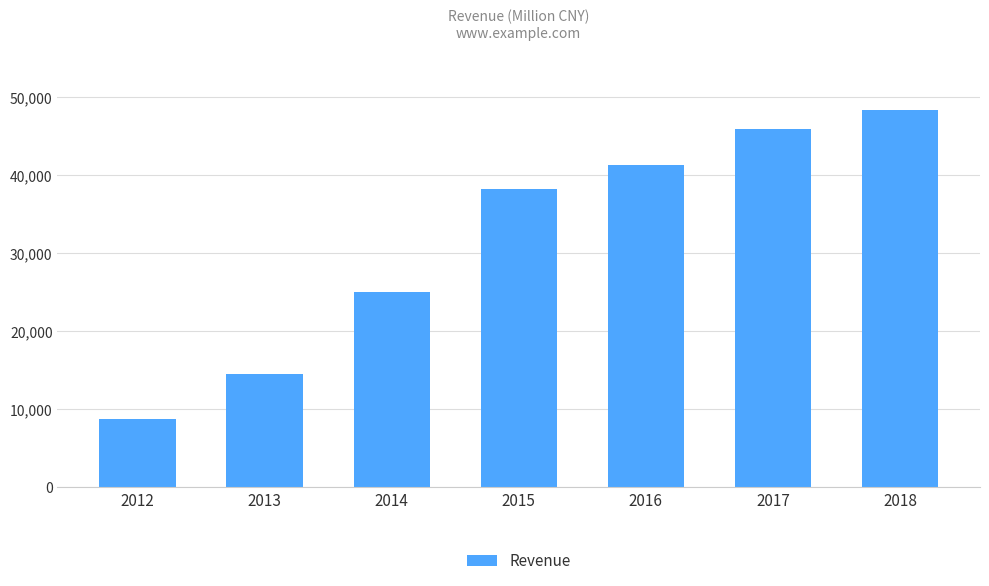

The chart shows a value of 8742 at 2016. True or false?

False